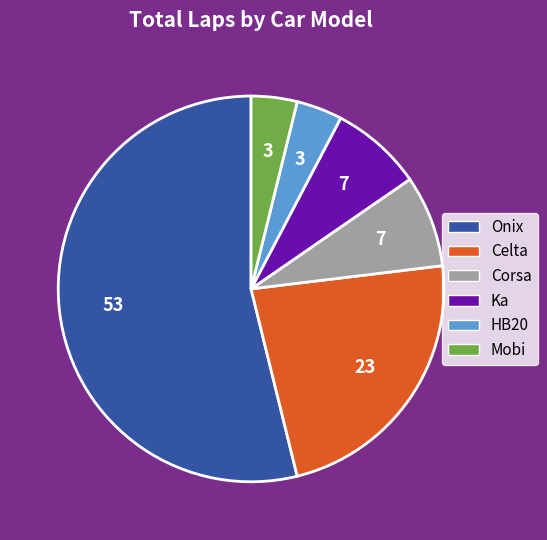

Which category has the biggest portion of the pie?

Onix